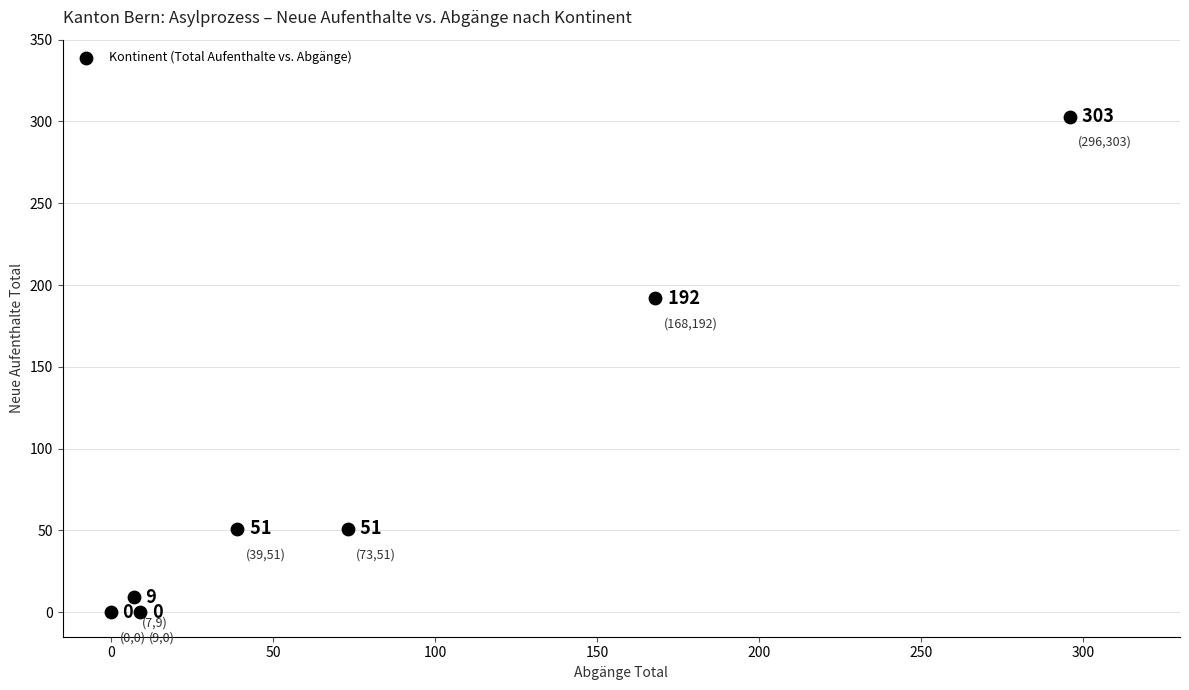

What is the range of Y values (max minus min)?

303